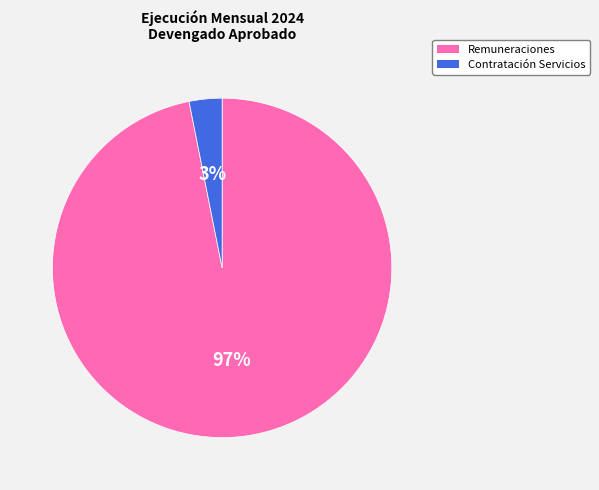

Combined, do Remuneraciones and Contratación Servicios account for over 50%?

Yes